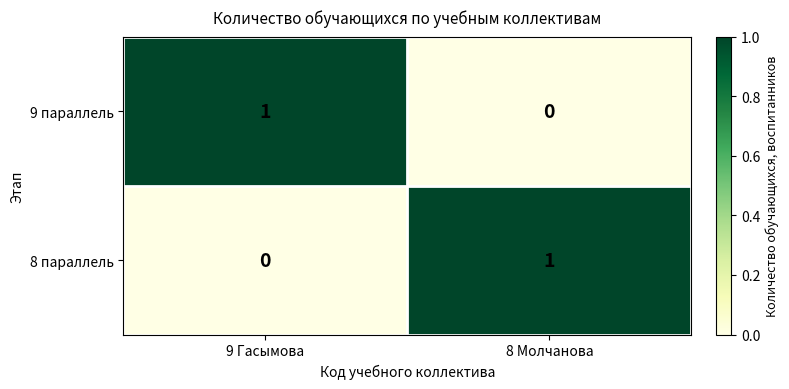

Reading left to right, list all the values displayed in this chart.

9 параллель: 9 Гасымова=1	8 Молчанова=0
8 параллель: 9 Гасымова=0	8 Молчанова=1